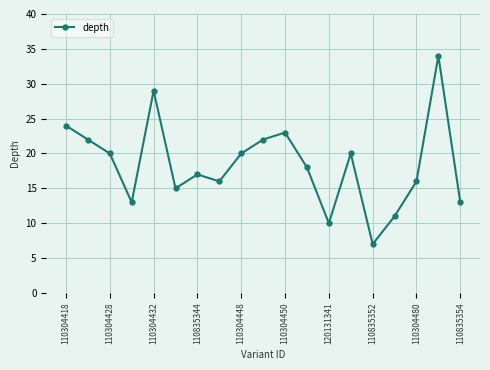

What is the value of the 1st point from the left?

24